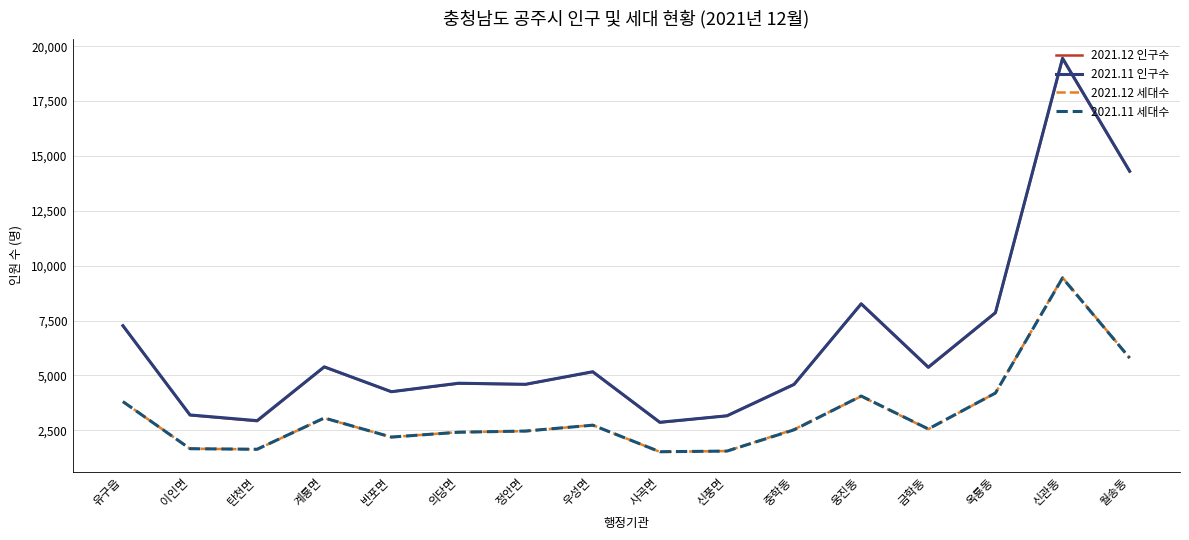

At how many categories does at least one series exceed 4009?

12